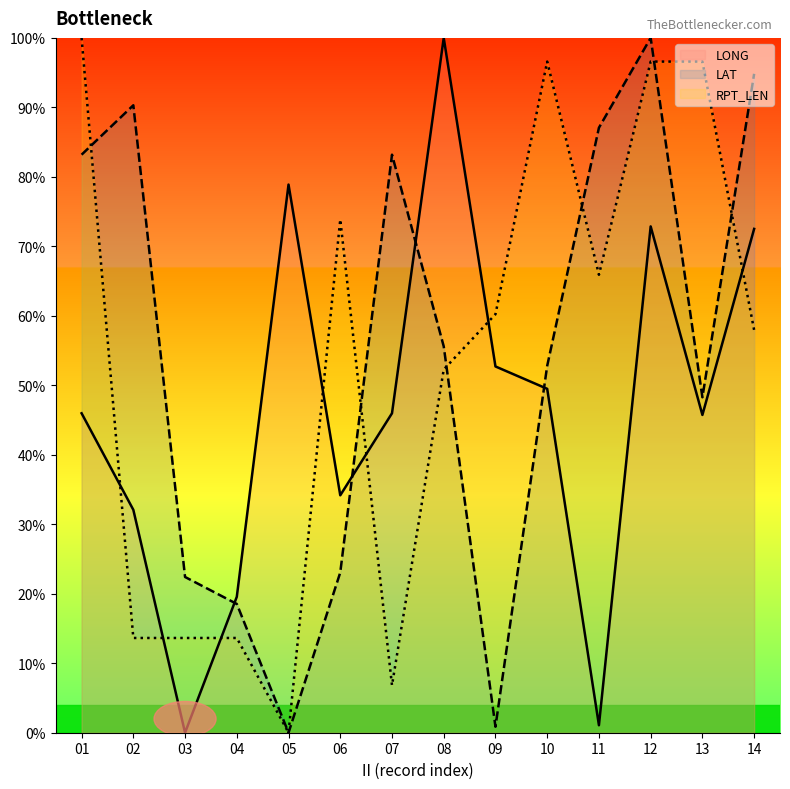

What is the value of the LONG point at the 8th from the left?

100.0